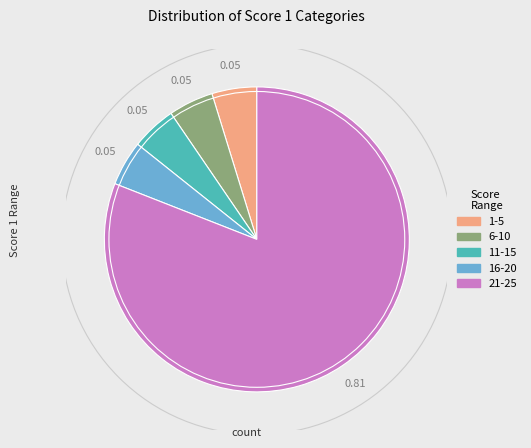

True or false: 16-20 accounts for 18% of the total.

False